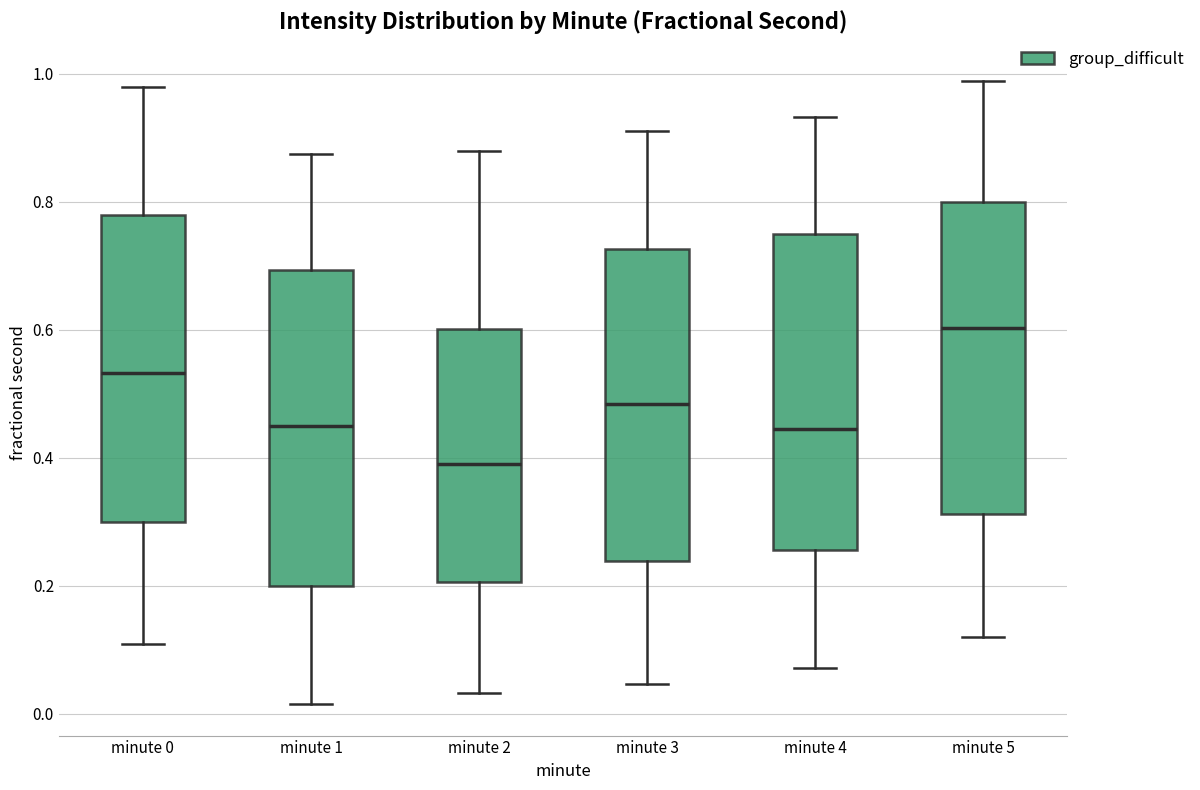

Reading left to right, read every box against the y-axis: the position of its median line, the range the box covers, and the ends of its whiskers. The values are not printed on the chart, so give them approximately, as read against the axis.

minute 0: median 0.54, box 0.30 to 0.78, whiskers 0.10 to 0.98
minute 1: median 0.46, box 0.20 to 0.70, whiskers 0.02 to 0.88
minute 2: median 0.40, box 0.20 to 0.60, whiskers 0.04 to 0.88
minute 3: median 0.48, box 0.24 to 0.72, whiskers 0.04 to 0.92
minute 4: median 0.44, box 0.26 to 0.74, whiskers 0.08 to 0.94
minute 5: median 0.60, box 0.32 to 0.80, whiskers 0.12 to 0.98